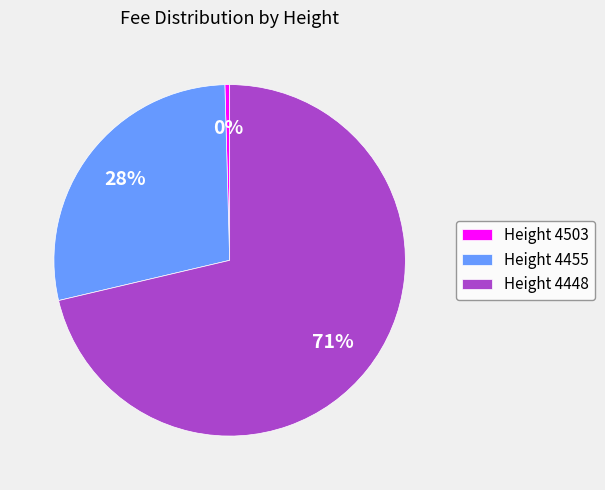

Between Height 4503 and Height 4455, which is larger?

Height 4455